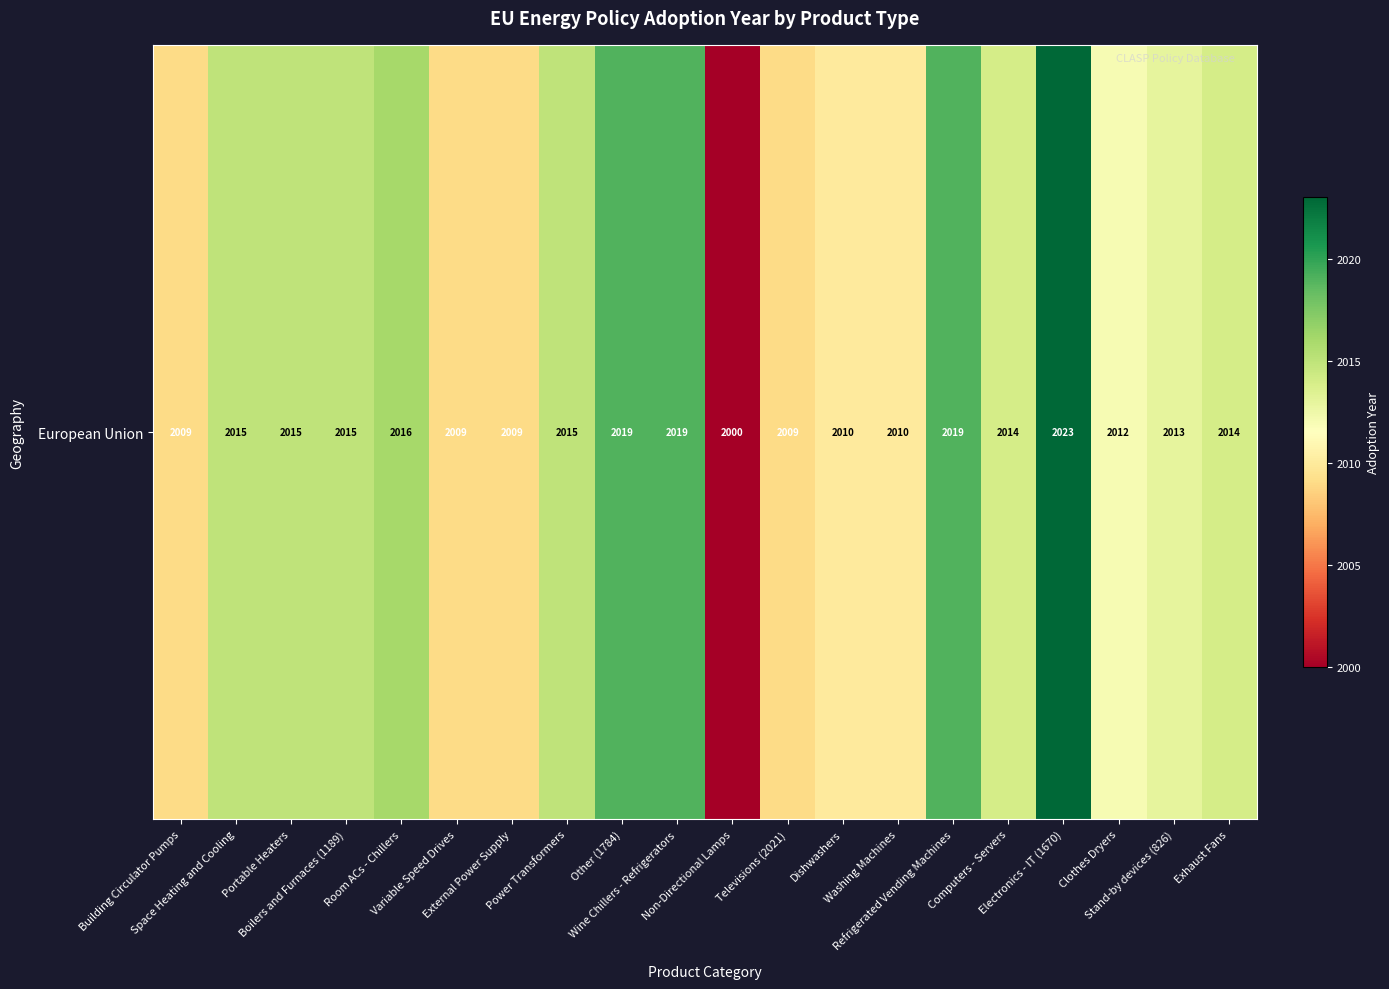

What is the maximum value shown in the chart?

2023